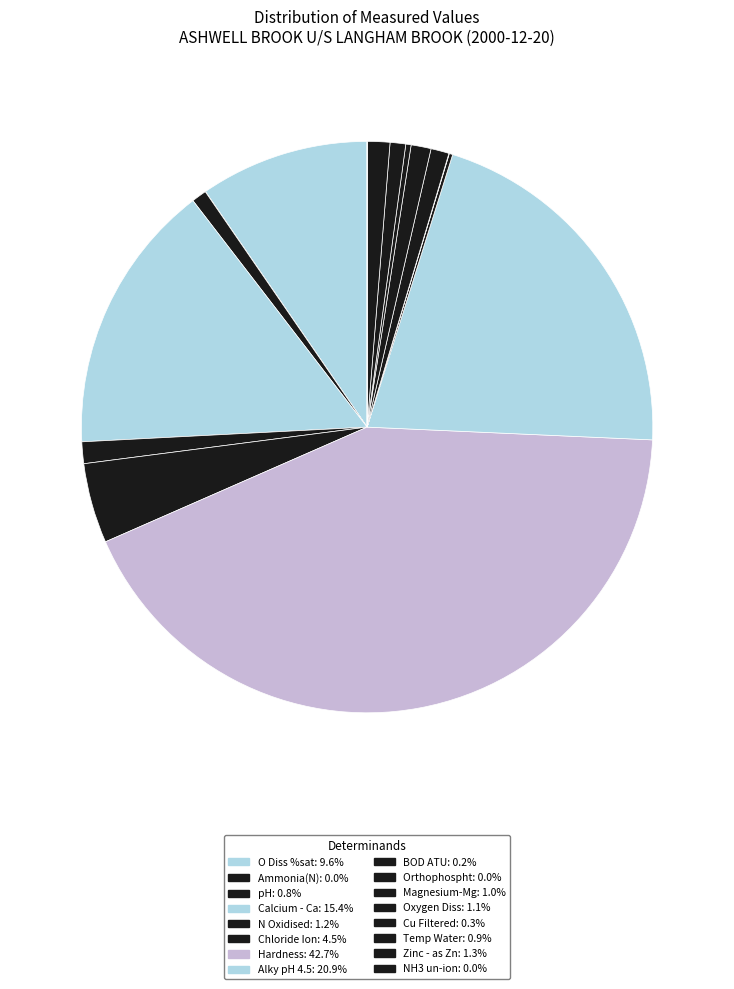

To the nearest percent, what is the average slice percentage?

6%